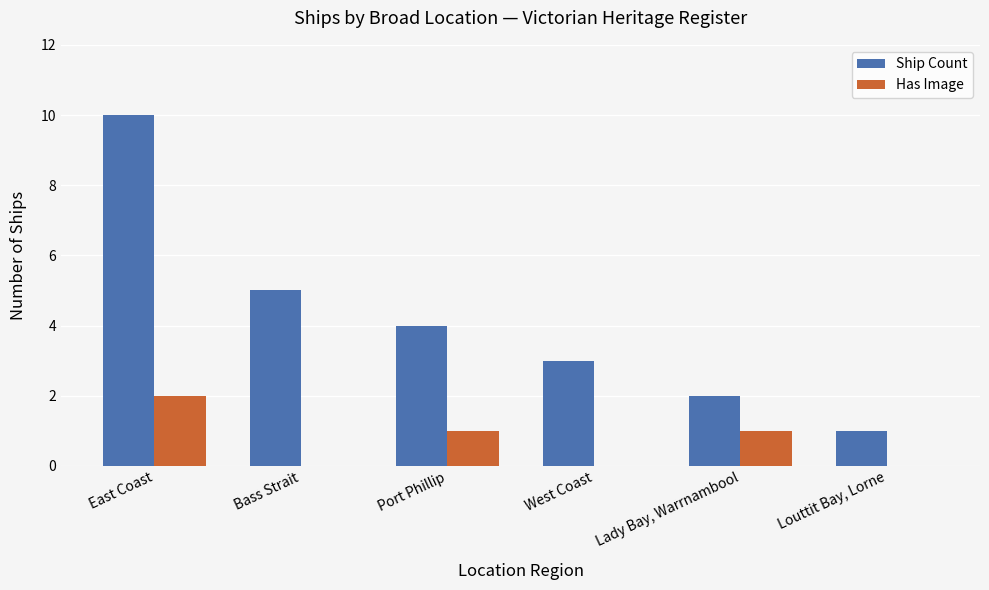

Which series has the largest total across all categories?

Ship Count